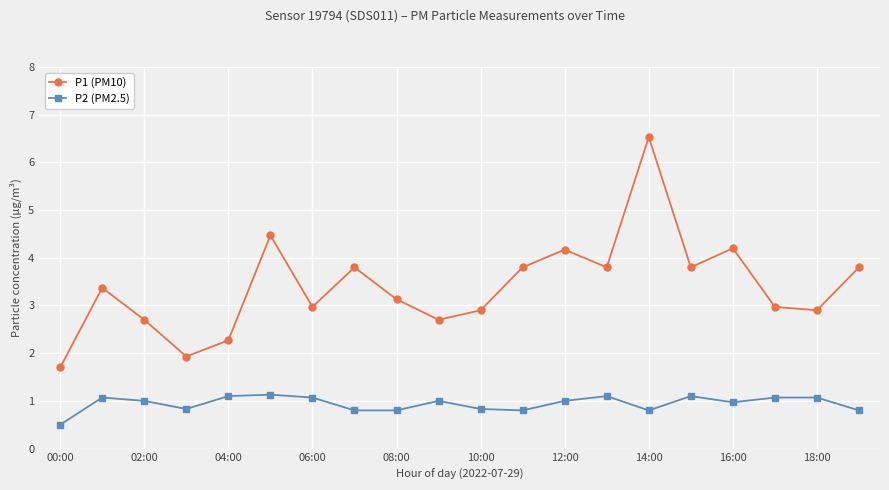

What is the value of the P1 (PM10) point at the 18th from the left?

3.0